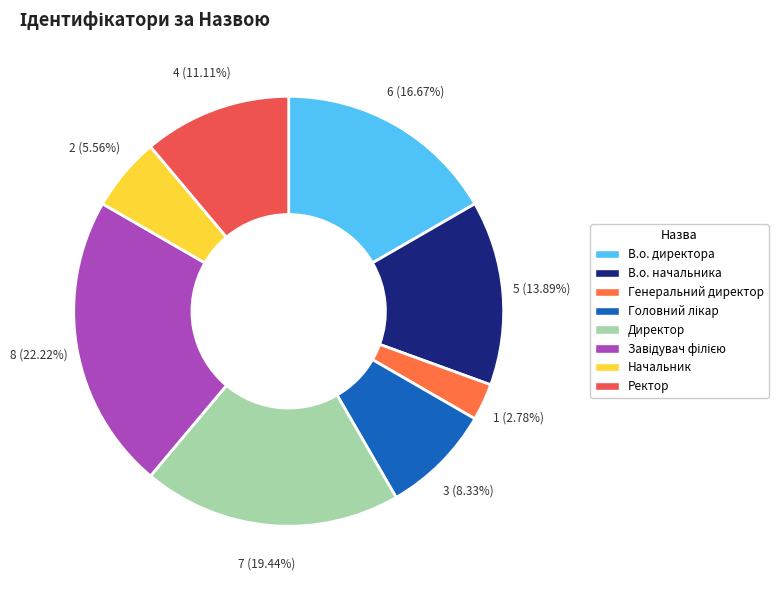

To the nearest percent, what is the difference between the largest and smallest slice percentages?

19%